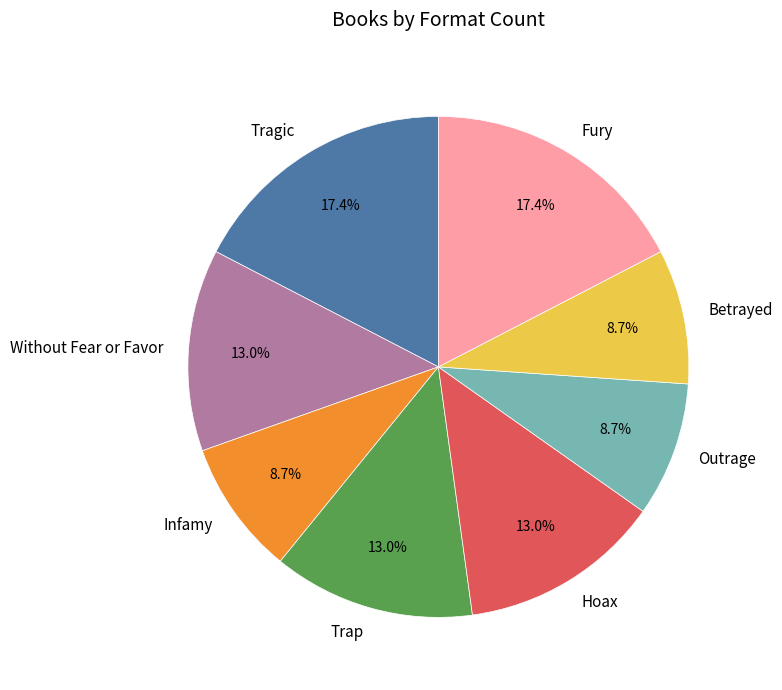

Combined, what portion of the pie is Betrayed and Tragic?

26.1%